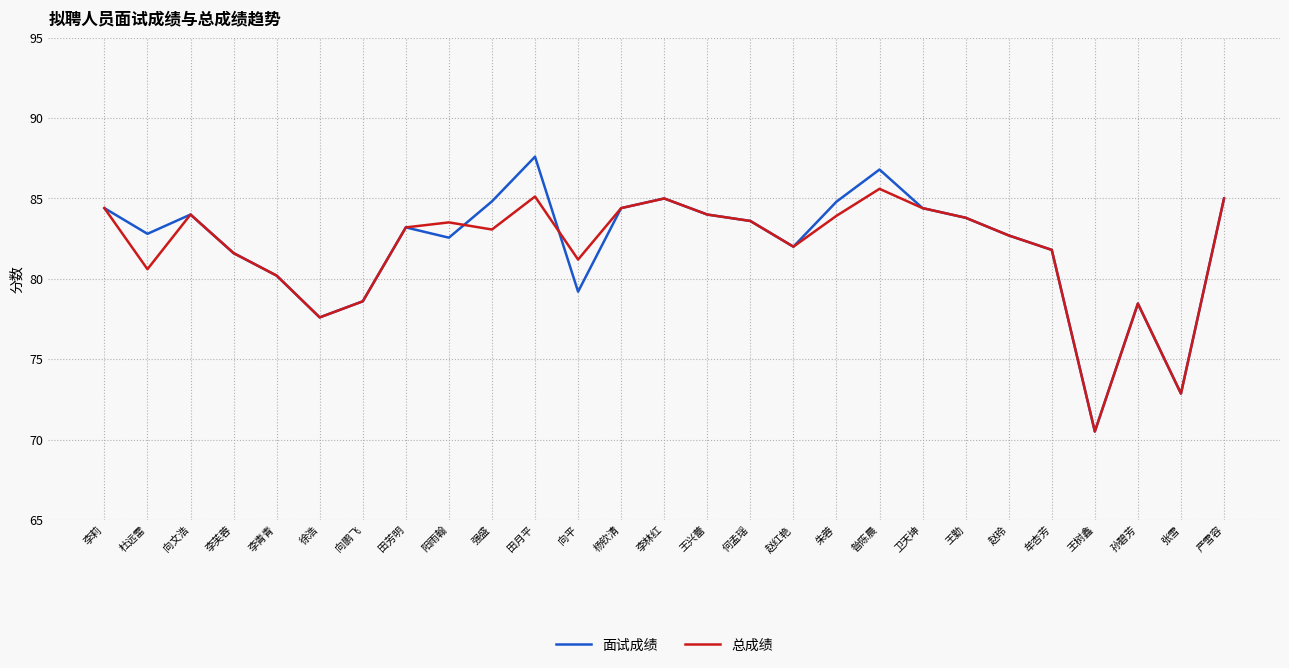

List the series in order of their peak value, highest first.

面试成绩, 总成绩